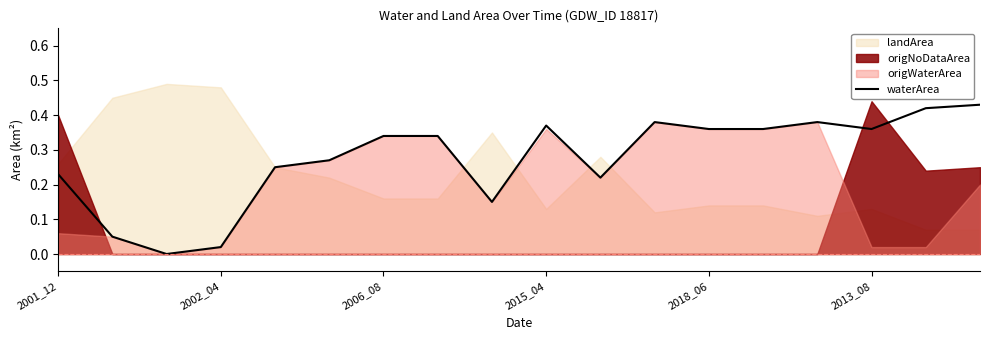

Count the number of values greater than 0.

17